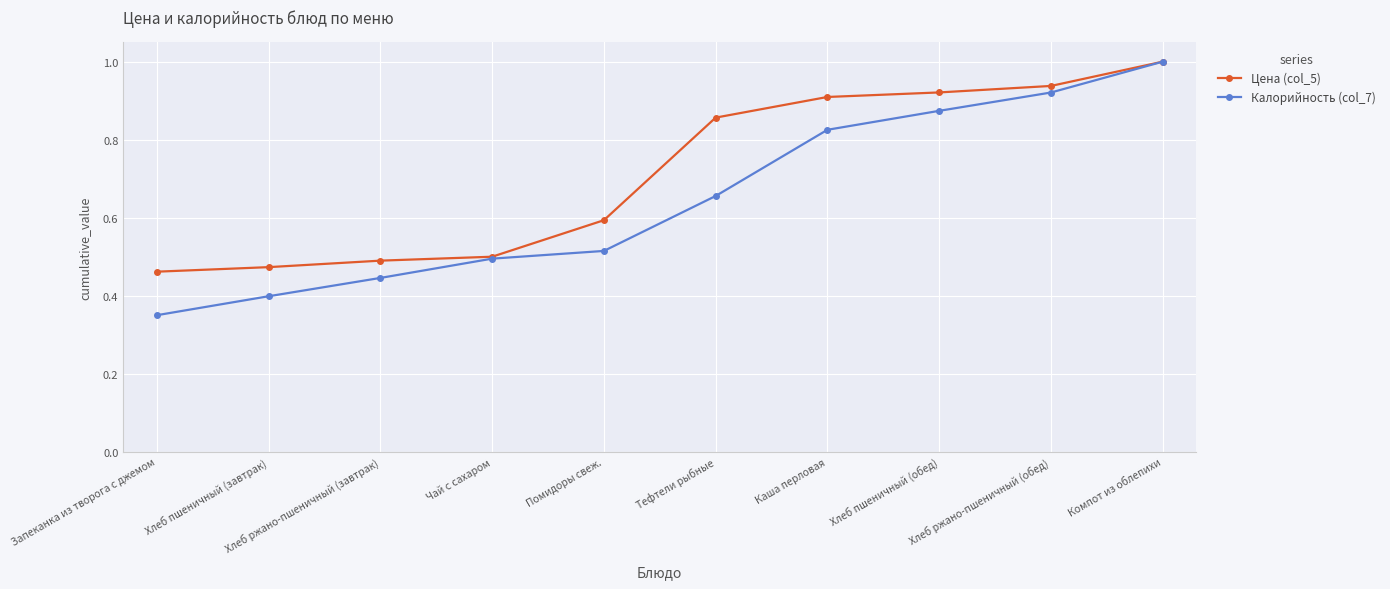

True or false: Калорийность (col_7) has more than 2 points higher than both neighbors.

False